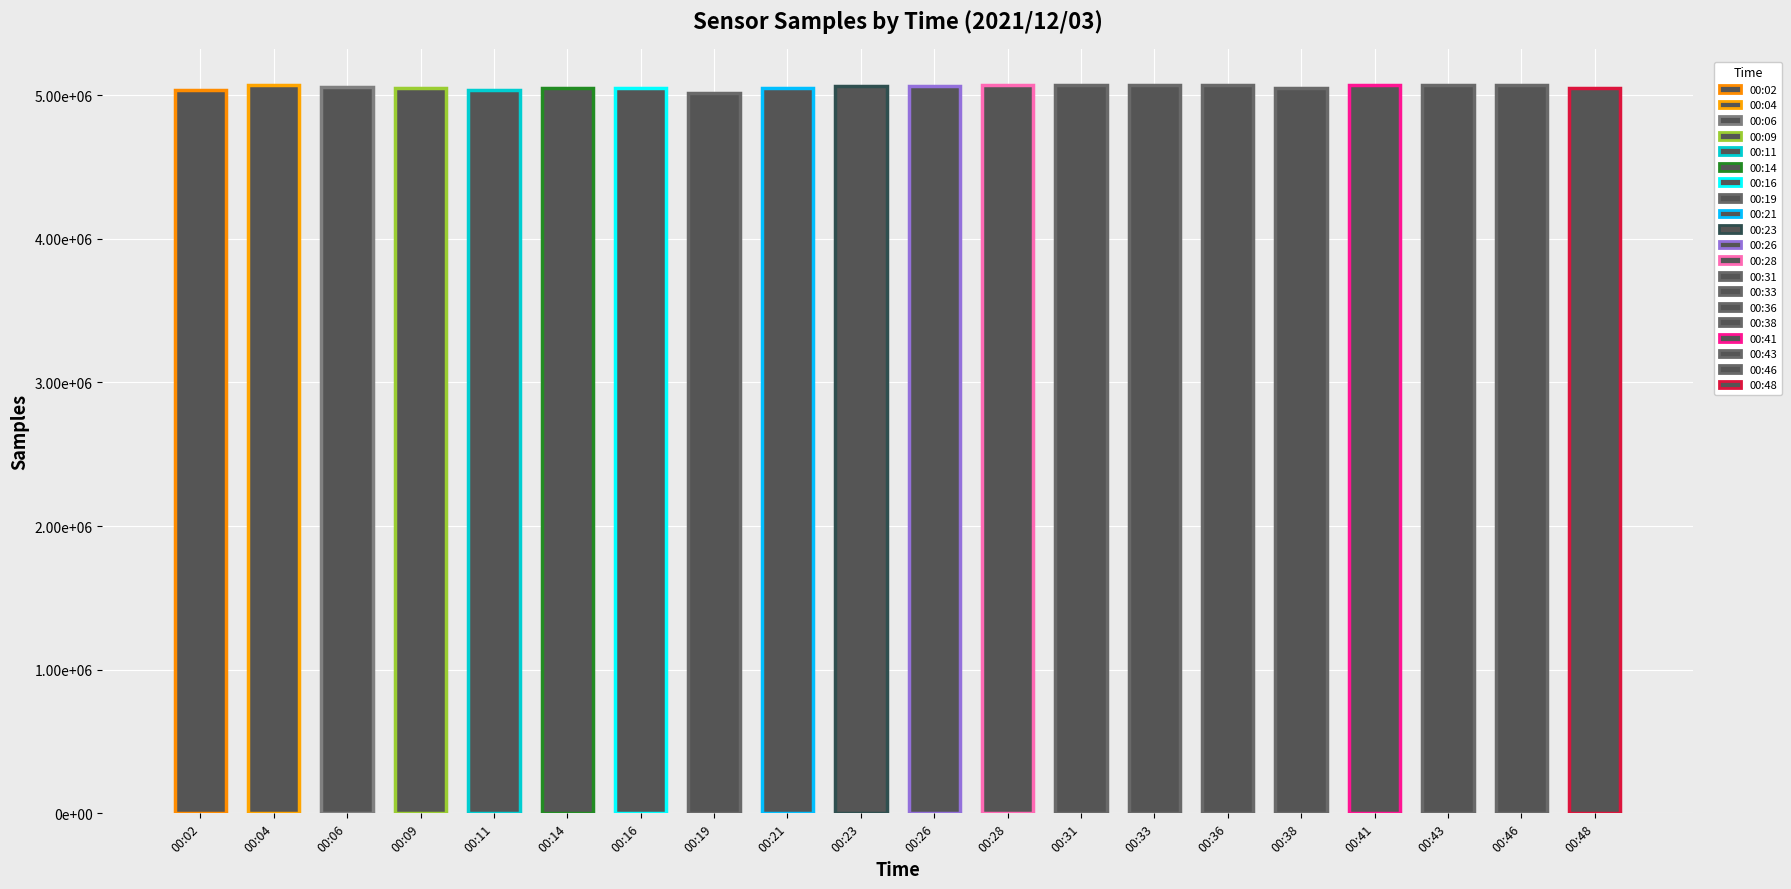

Which has a higher value, 00:36 or 00:26?

00:36